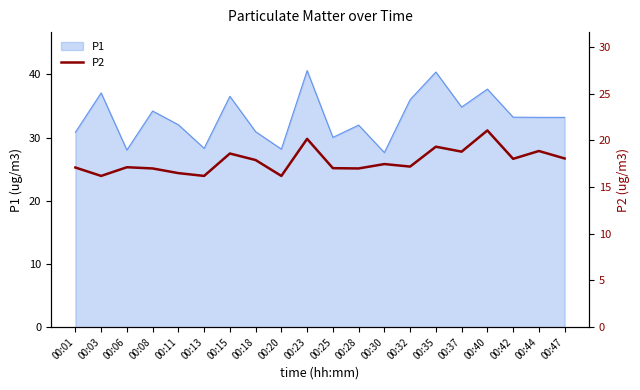

The value of P1 at 00:28 is 41.8. True or false?

False